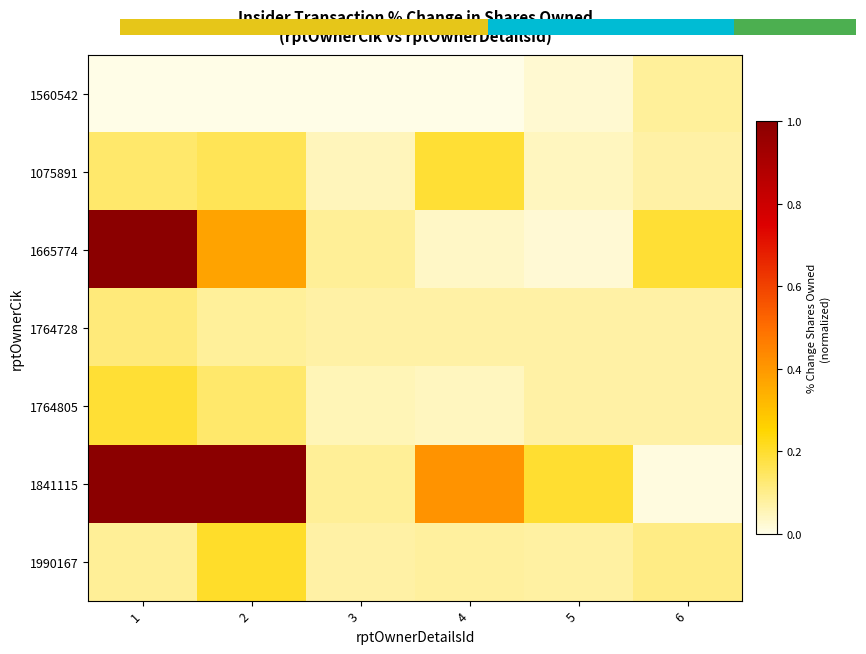

Reading left to right, list all the values displayed in this chart.

1560542: 1=0.0	2=0.0	3=0.0	4=0.0	5=0.0	6=0.1
1075891: 1=0.1	2=0.2	3=0.1	4=0.2	5=0.0	6=0.1
1665774: 1=1.0	2=0.4	3=0.1	4=0.0	5=0.0	6=0.2
1764728: 1=0.1	2=0.1	3=0.1	4=0.1	5=0.1	6=0.1
1764805: 1=0.2	2=0.1	3=0.1	4=0.0	5=0.1	6=0.1
1841115: 1=1.0	2=1.0	3=0.1	4=0.4	5=0.2	6=0.0
1990167: 1=0.1	2=0.2	3=0.1	4=0.1	5=0.1	6=0.1